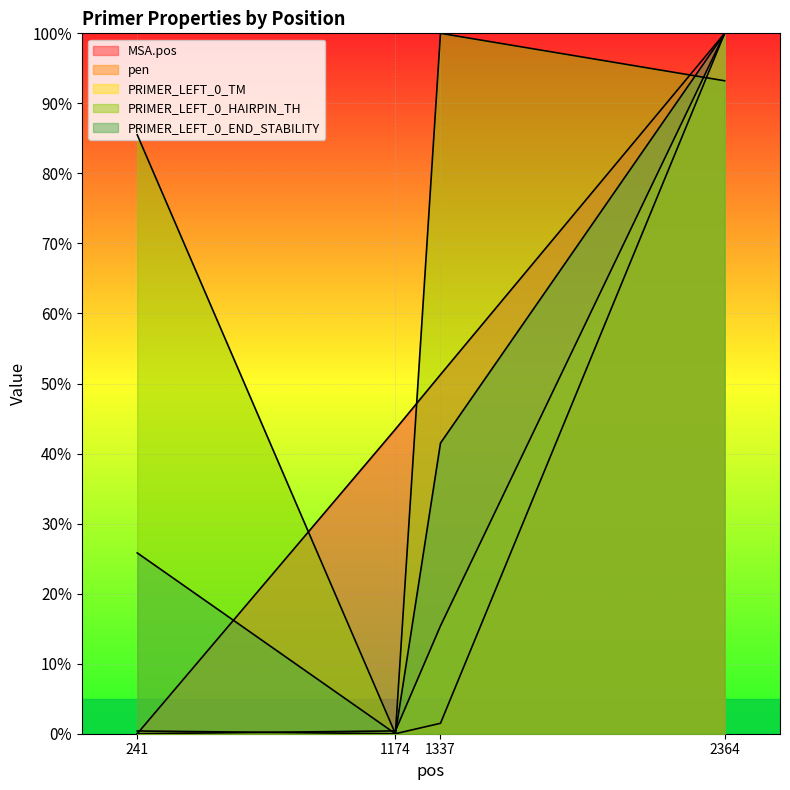

How many lines are shown in the chart?

5